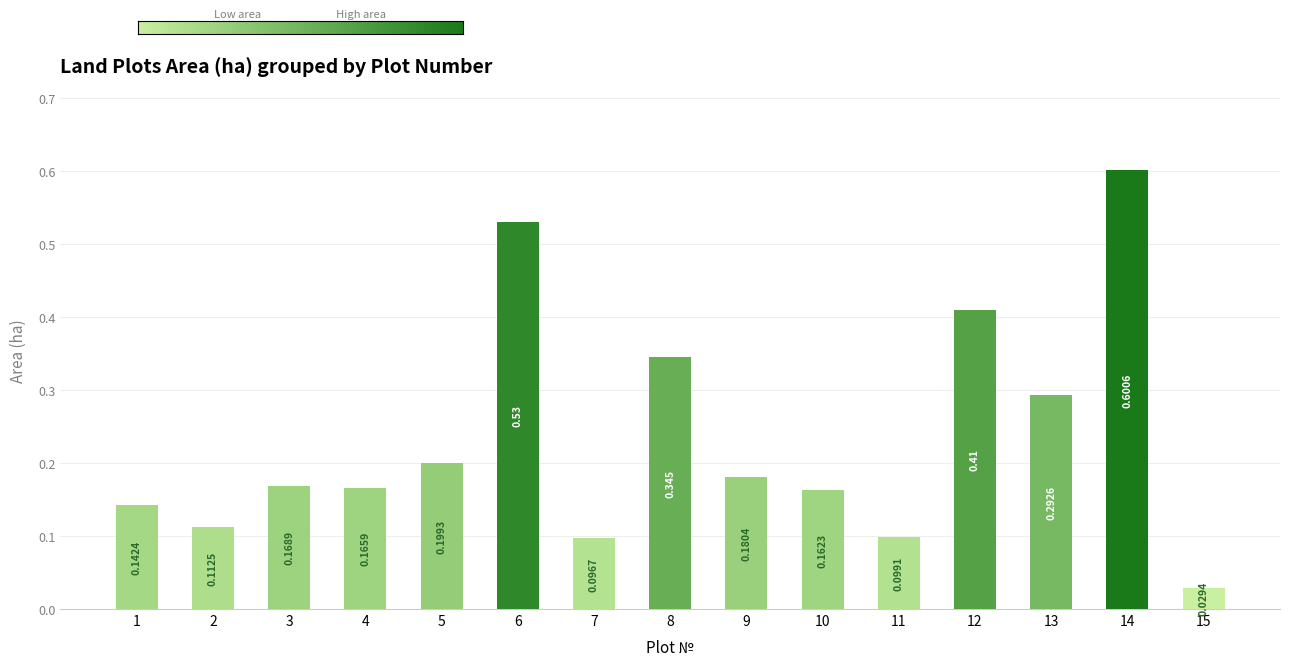

What is the value of the 4th bar from the left?

0.2